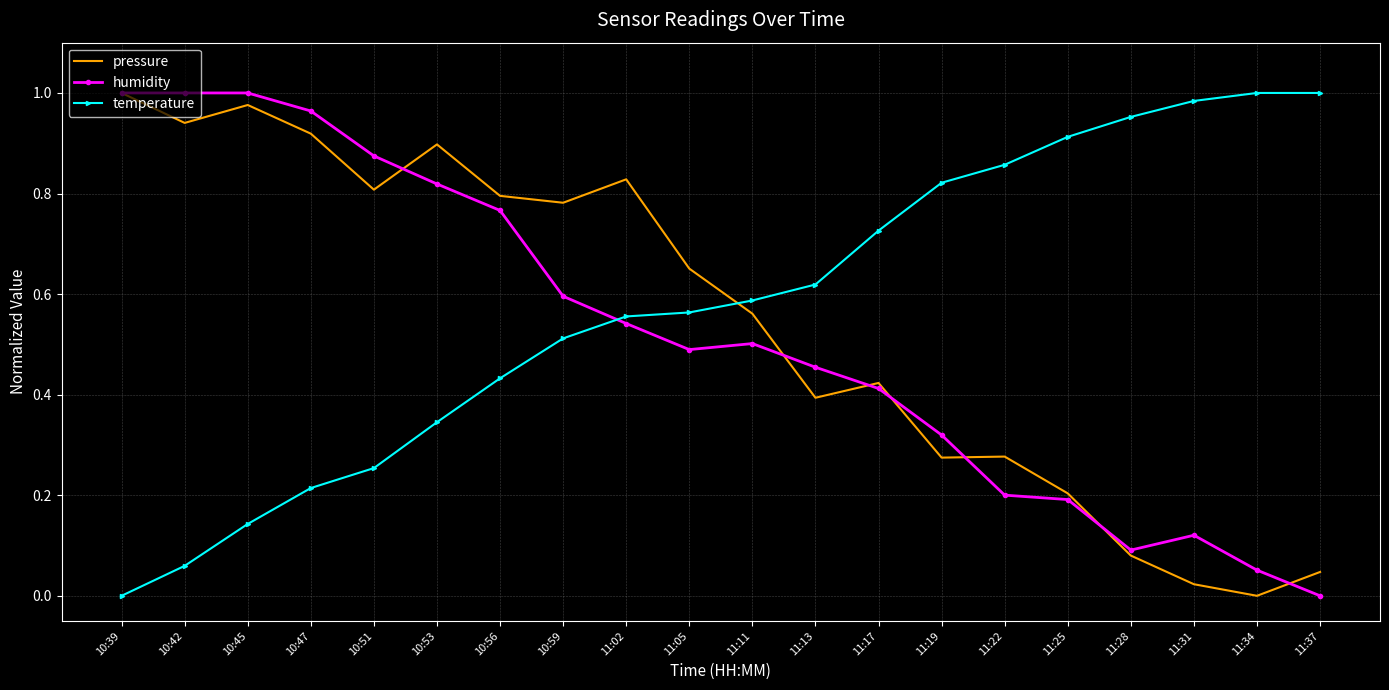

The pressure series shows 0.9 at 10:47. True or false?

True